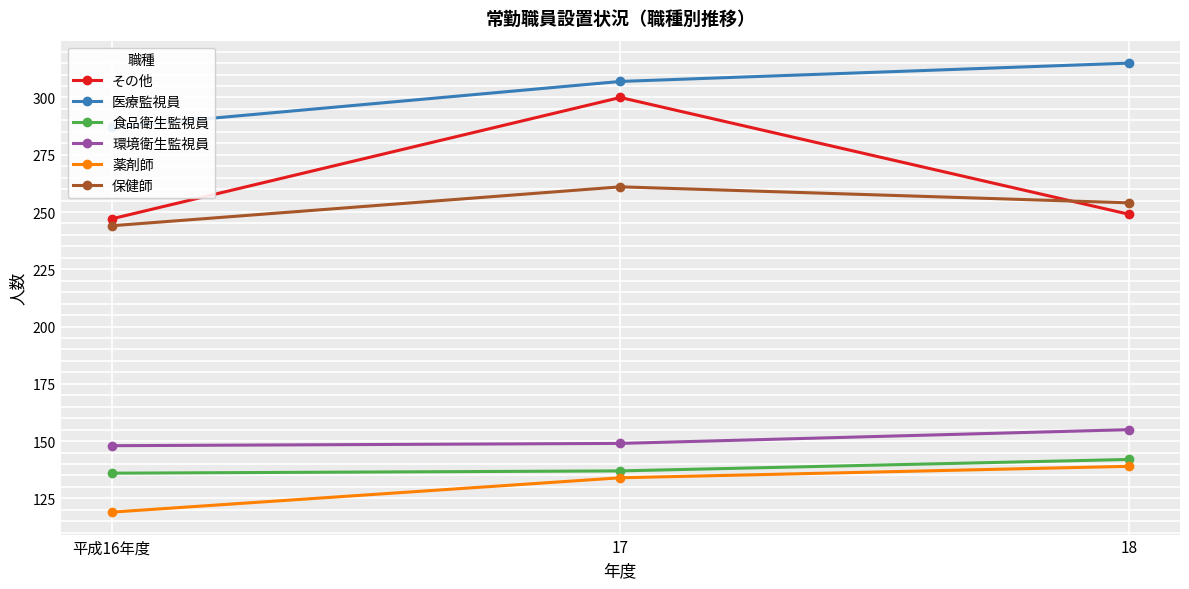

What are all the series names shown in the legend?

その他, 医療監視員, 食品衛生監視員, 環境衛生監視員, 薬剤師, 保健師